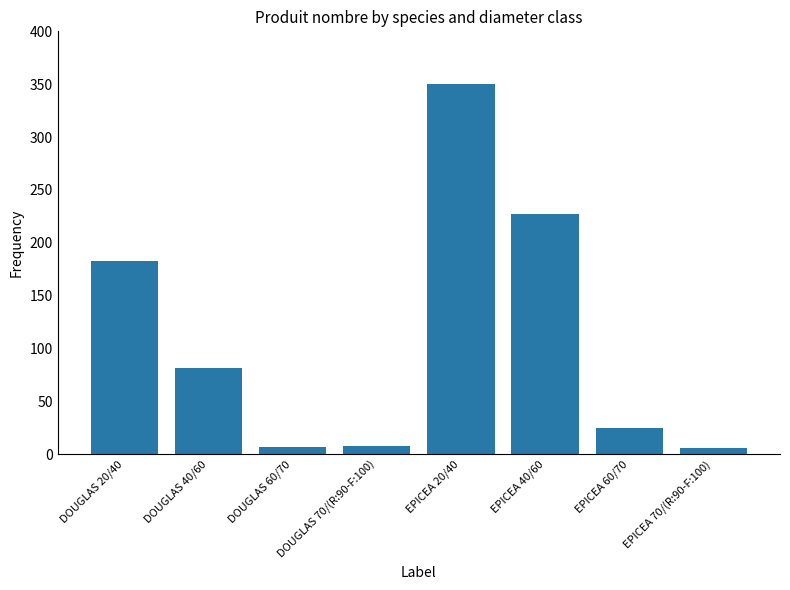

What is the change in value from EPICEA 20/40 to EPICEA 70/(R:90-F:100)?

-344